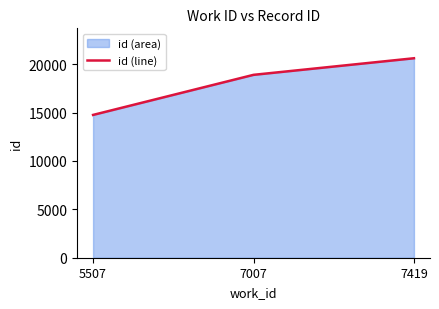

True or false: the data shows 20609 at 7419.

True